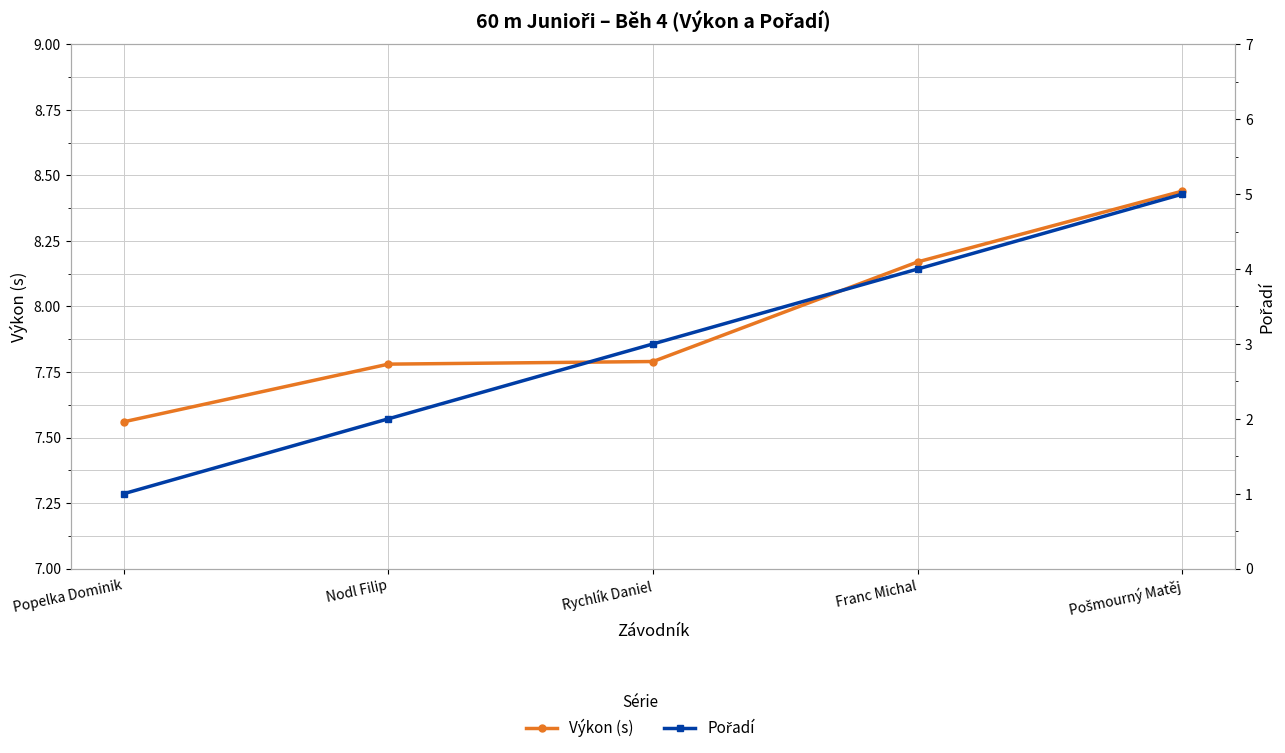

True or false: Pořadí has more than 1 points higher than both neighbors.

False